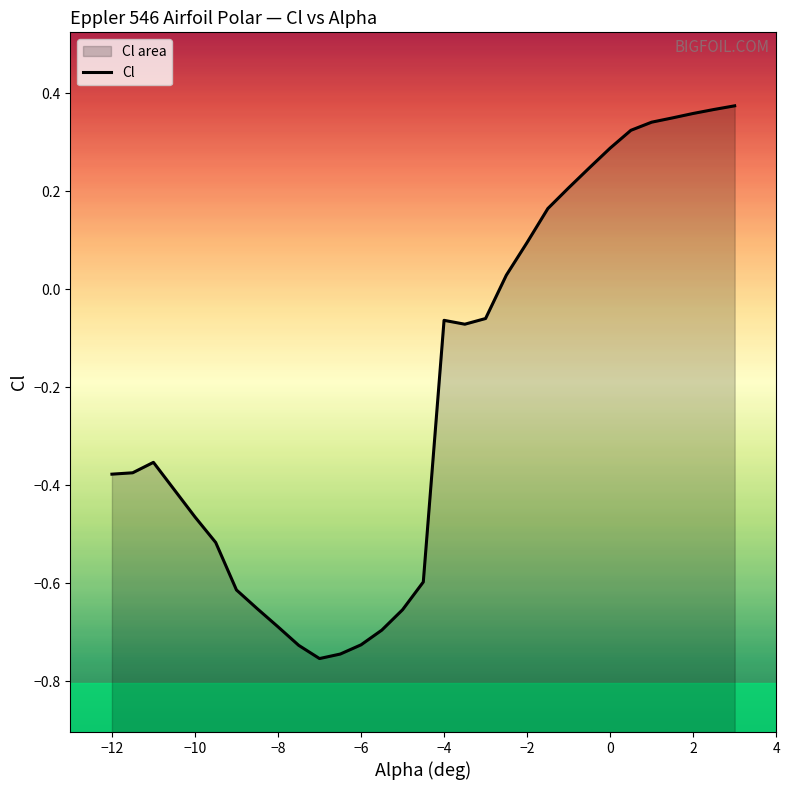

True or false: there are more than 1 points higher than both neighbors.

True